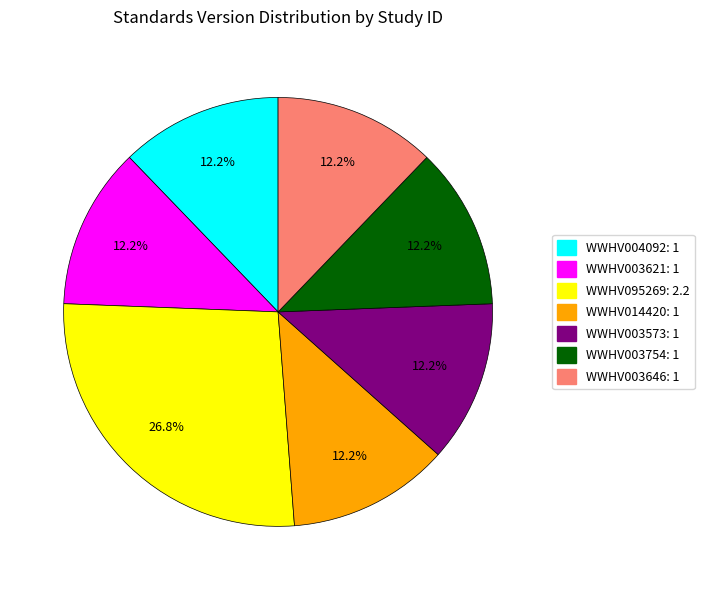

Which has a higher value, WWHV003646: 1 or WWHV095269: 2.2?

WWHV095269: 2.2